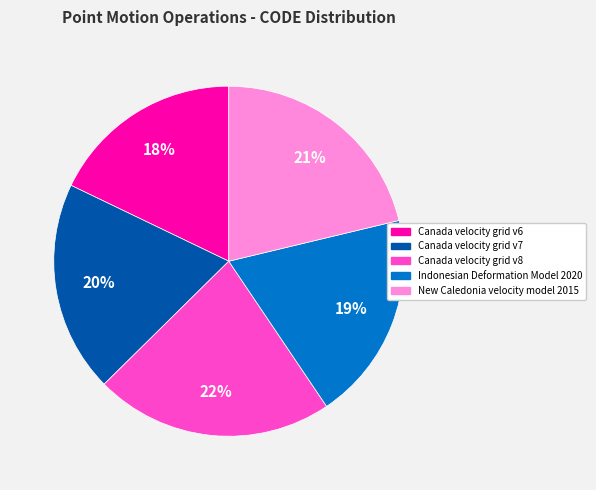

What percentage is the Indonesian Deformation Model 2020 slice, to the nearest percent?

19%